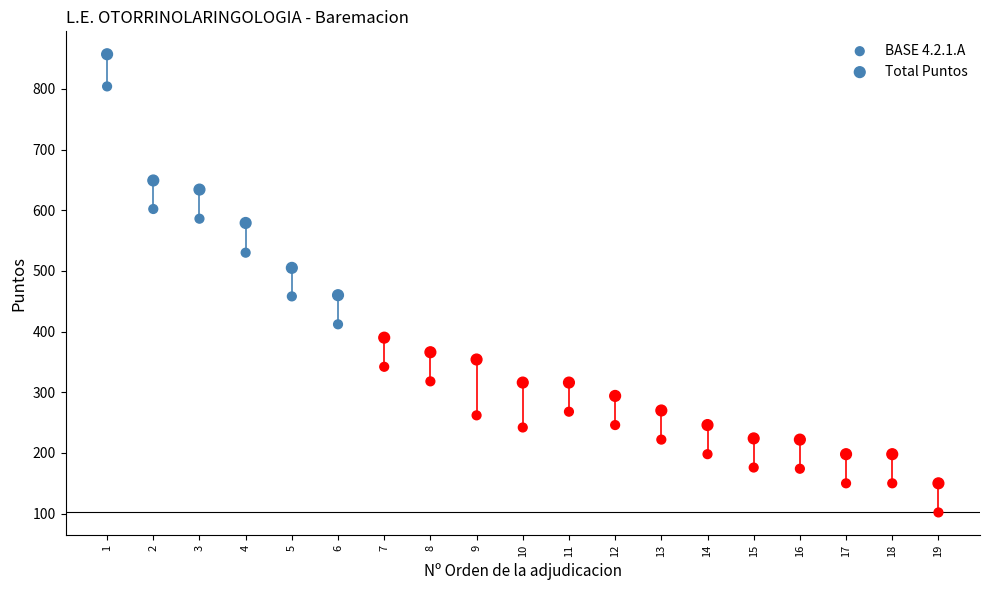

Count the number of points in this scatter plot.

38